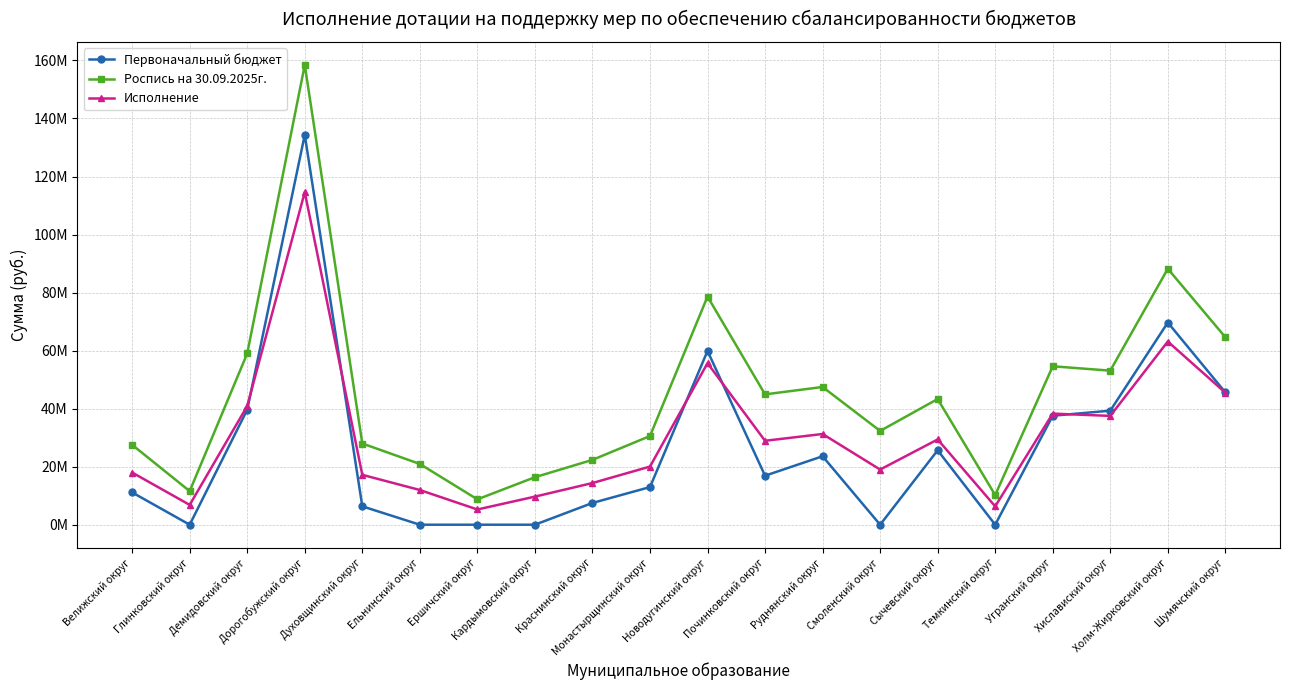

True or false: Исполнение has a value of 9166790 at Глинковский округ.

False